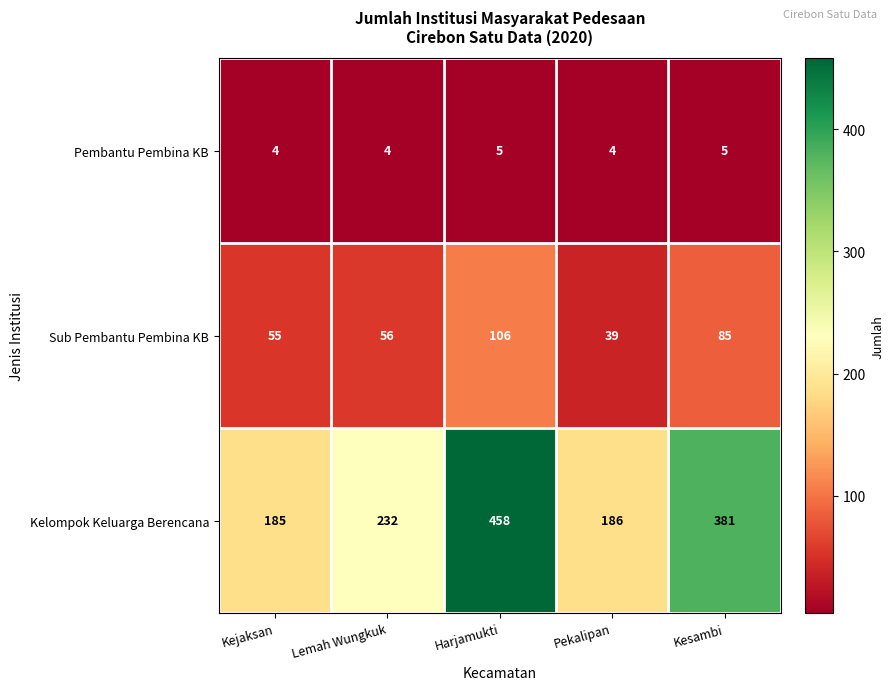

What is the sum of the Kelompok Keluarga Berencana values at Lemah Wungkuk and Pekalipan?

418